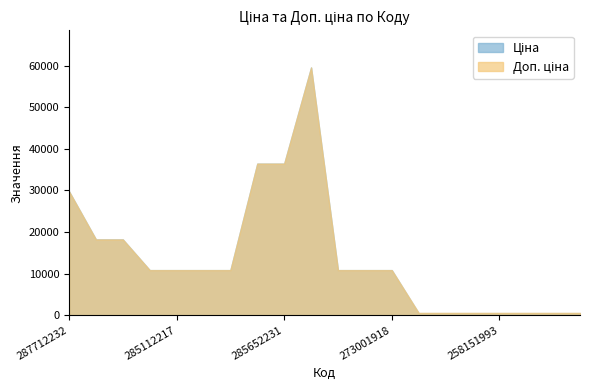

What is the value of the Ціна point at the 9th from the left?

36424.0